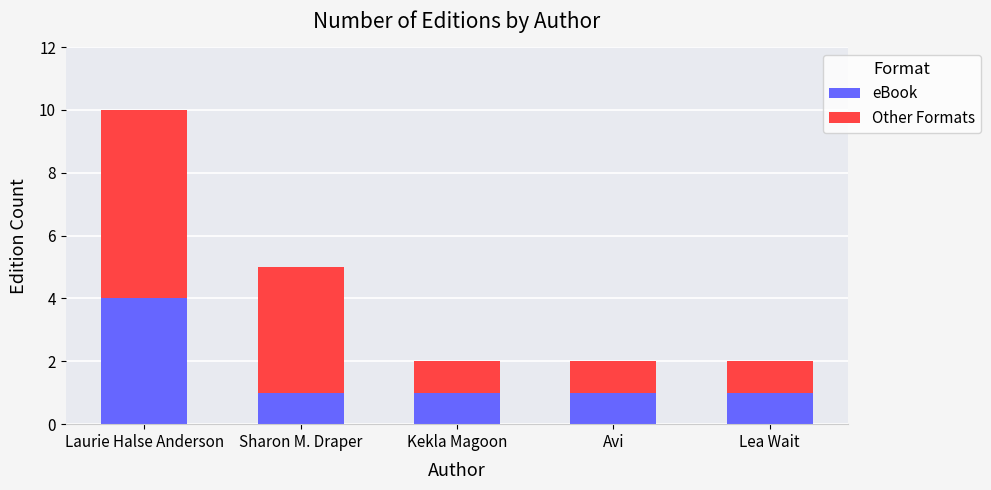

True or false: eBook has a value of 4 at Laurie Halse Anderson.

True